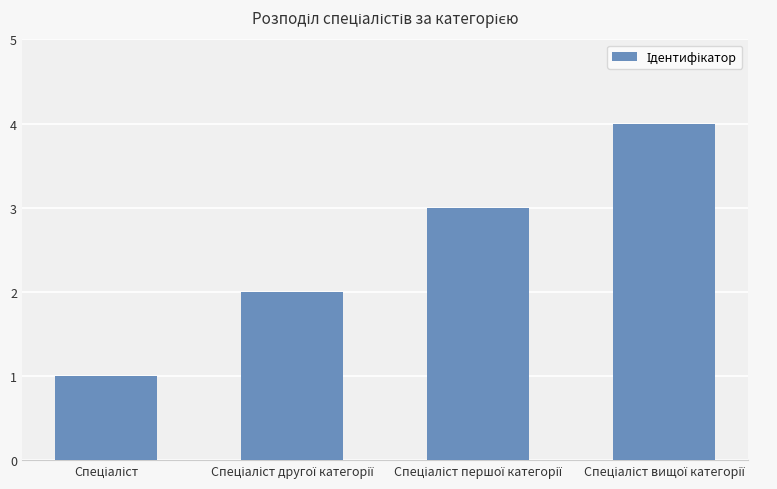

What is the maximum value shown in the chart?

4